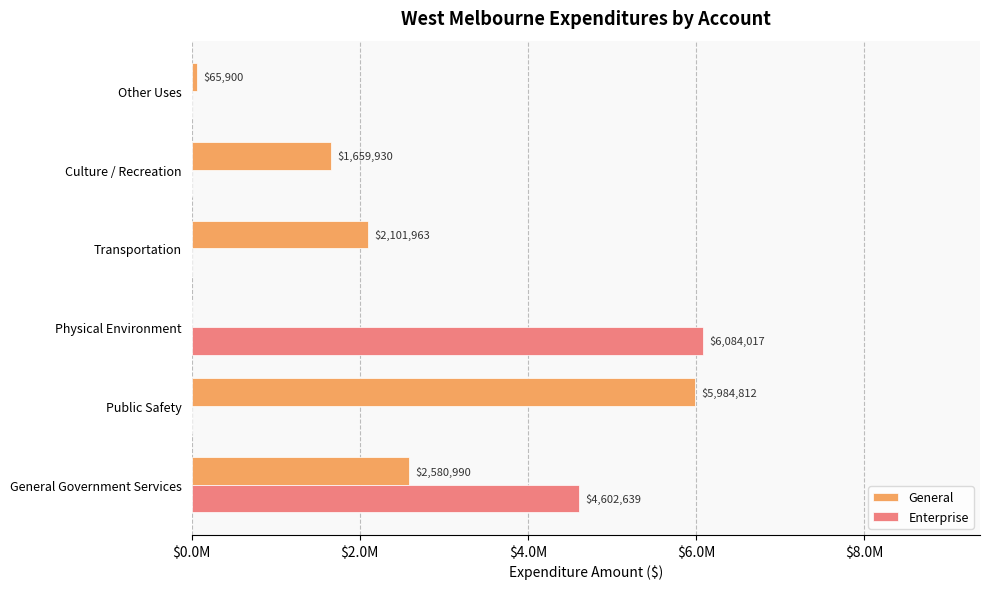

What are all the series names shown in the legend?

General, Enterprise